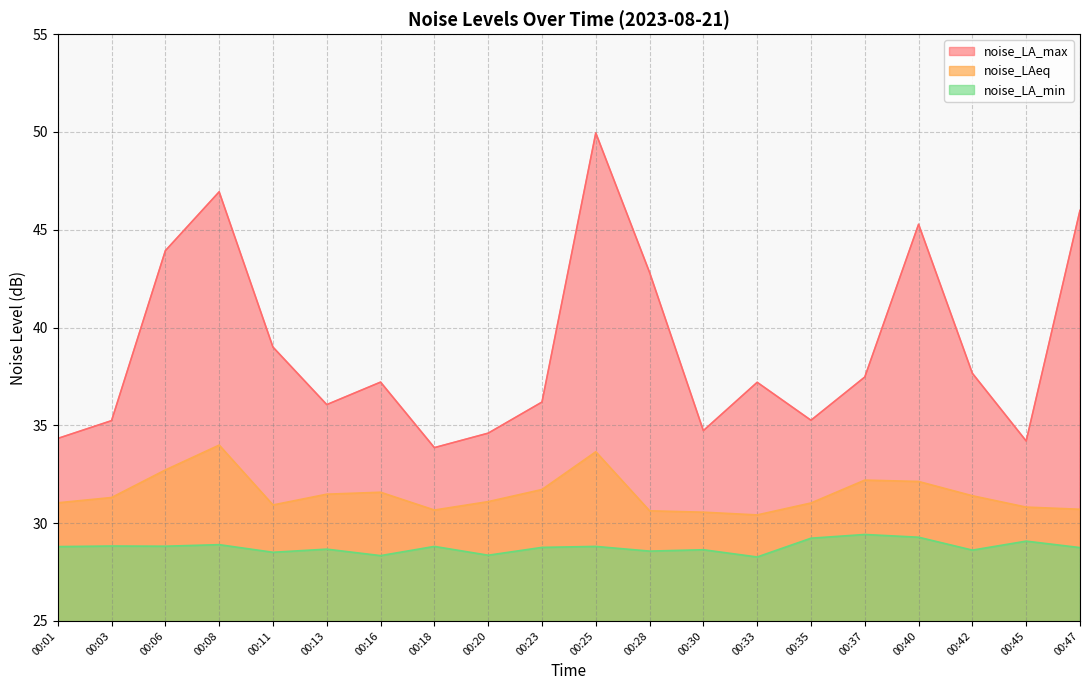

List the labels in order of noise_LA_max value, smallest first.

00:18, 00:45, 00:01, 00:20, 00:30, 00:03, 00:35, 00:13, 00:23, 00:33, 00:16, 00:37, 00:42, 00:11, 00:28, 00:06, 00:40, 00:47, 00:08, 00:25